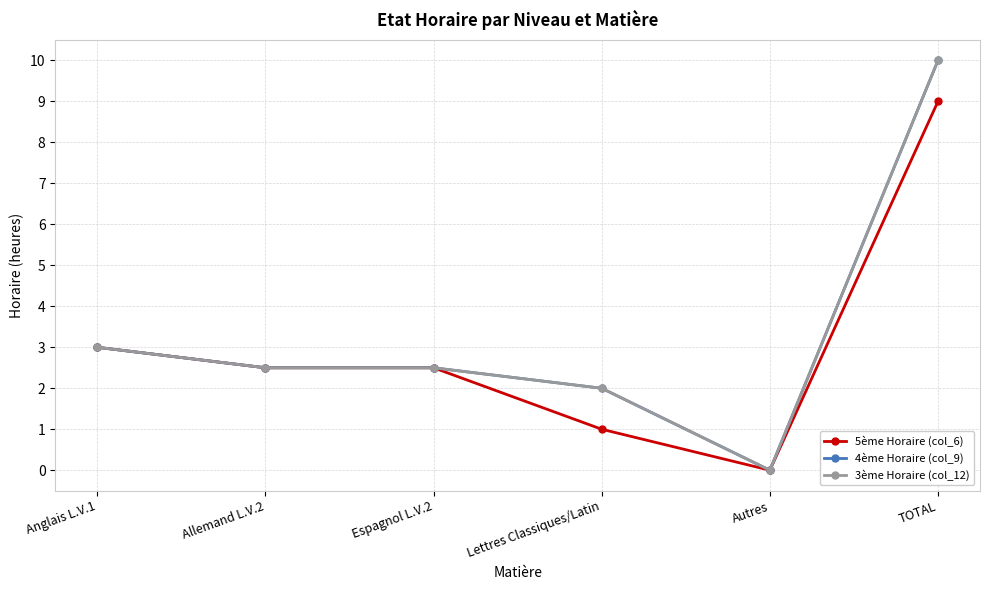

Is this an area chart (filled region under the line)?

No